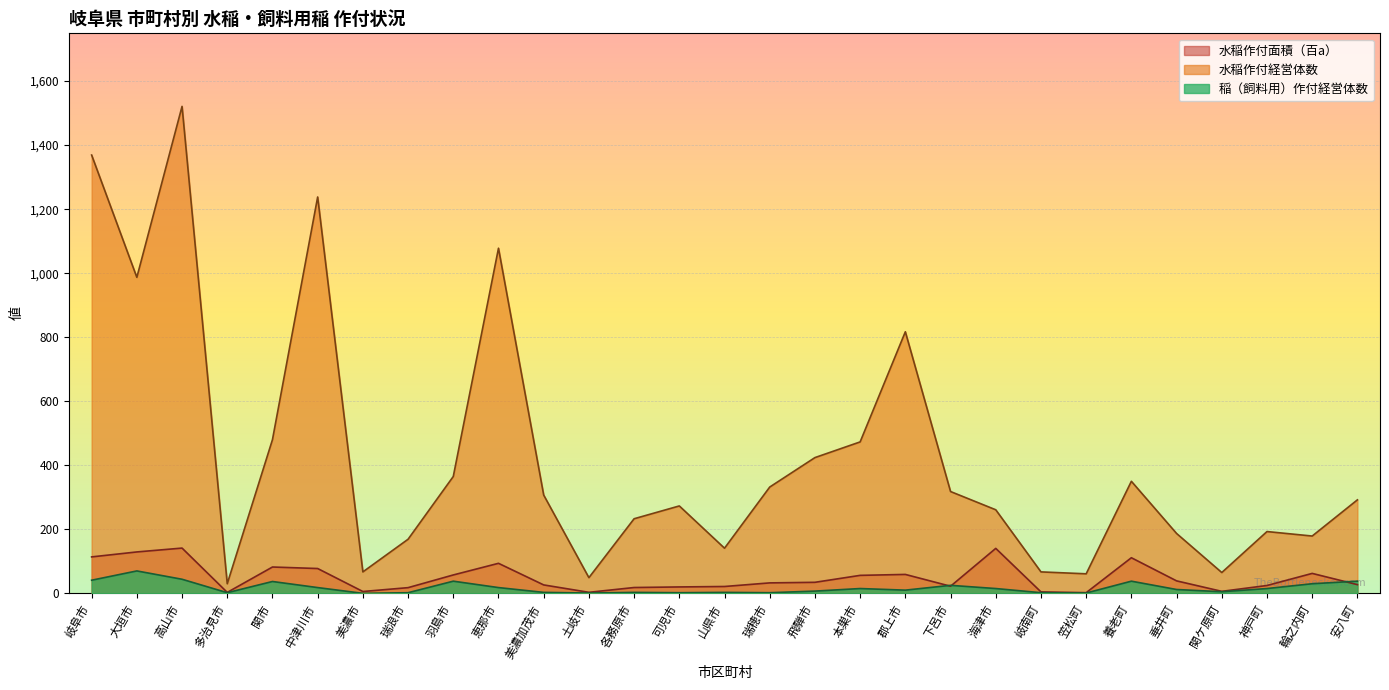

How many data points does each series have?

29